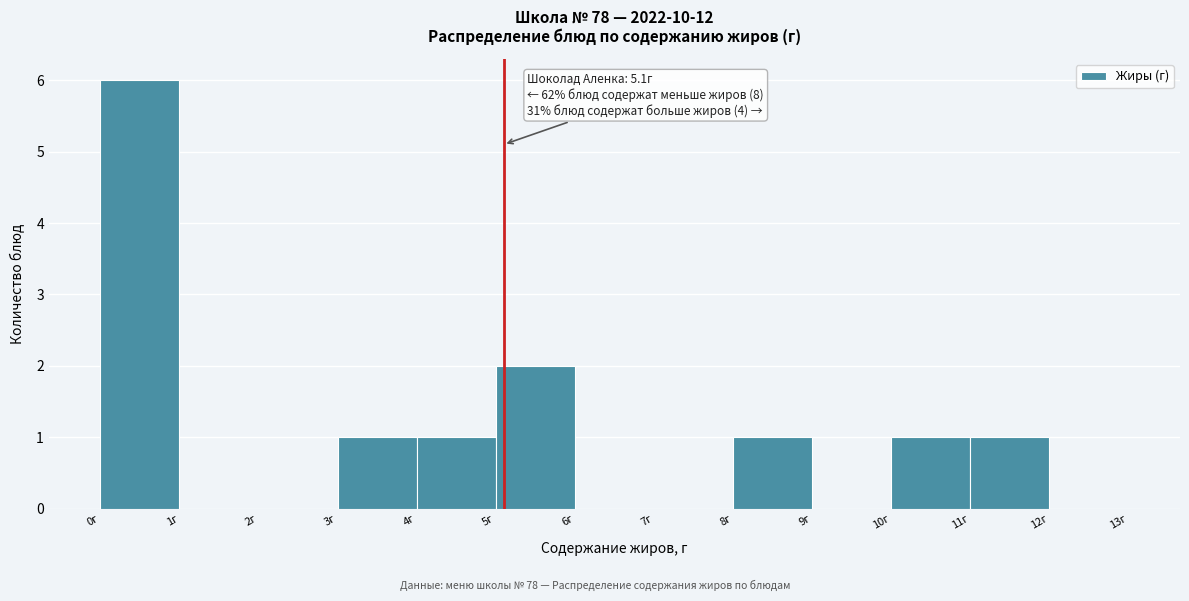

Over which range of the x-axis is the bar tallest?

0 to 1